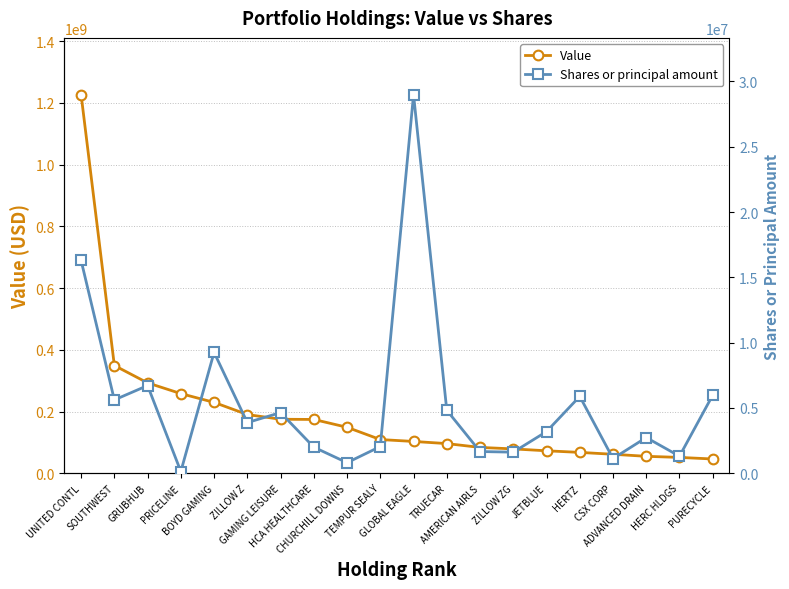

Reading right to left, list all the values displayed in this chart.

Value: PURECYCLE=46368000	HERC HLDGS=51470000	ADVANCED DRAIN=55014000	CSX CORP=61653000	HERTZ=67719000	JETBLUE=72903000	ZILLOW ZG=79019000	AMERICAN AIRLS=83851000	TRUECAR=96231000	GLOBAL EAGLE=103173000	TEMPUR SEALY=109343000	CHURCHILL DOWNS=149053000	HCA HEALTHCARE=174400000	GAMING LEISURE=175045000	ZILLOW Z=190259000	BOYD GAMING=229659000	PRICELINE=258141000	GRUBHUB=292861000	SOUTHWEST=349115000	UNITED CONTL=1226177000
Shares or principal amount: PURECYCLE=5982970	HERC HLDGS=1309000	ADVANCED DRAIN=2737000	CSX CORP=1130000	HERTZ=5888576	JETBLUE=3193290	ZILLOW ZG=1617910	AMERICAN AIRLS=1666351	TRUECAR=4828447	GLOBAL EAGLE=28981072	TEMPUR SEALY=2048000	CHURCHILL DOWNS=813165	HCA HEALTHCARE=2000000	GAMING LEISURE=4646797	ZILLOW Z=3882041	BOYD GAMING=9256701	PRICELINE=138005	GRUBHUB=6717000	SOUTHWEST=5618200	UNITED CONTL=16294711